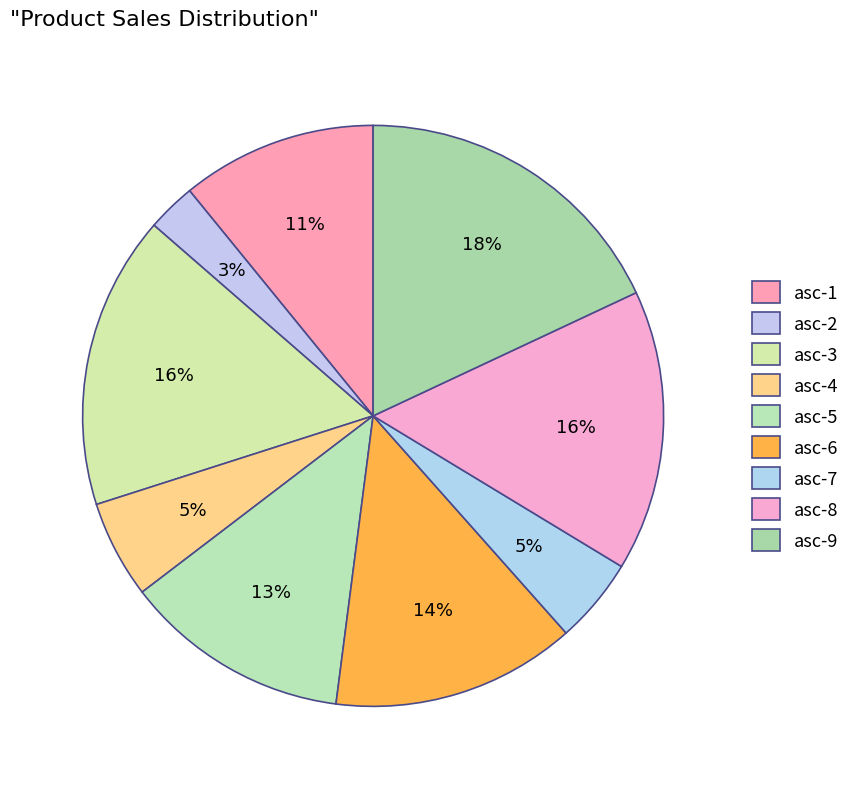

The asc-8 slice represents 3% of the pie. True or false?

False